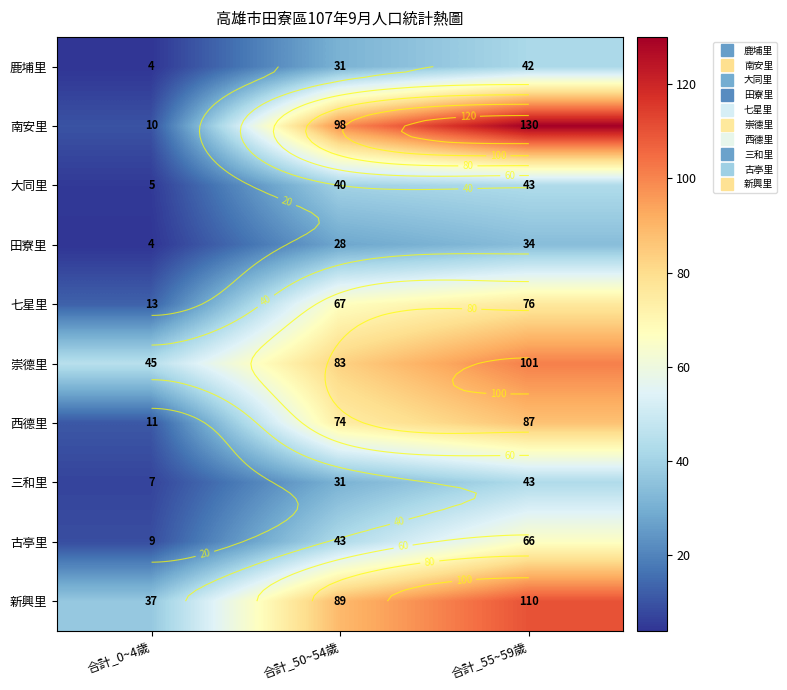

How many series are shown in this chart?

10